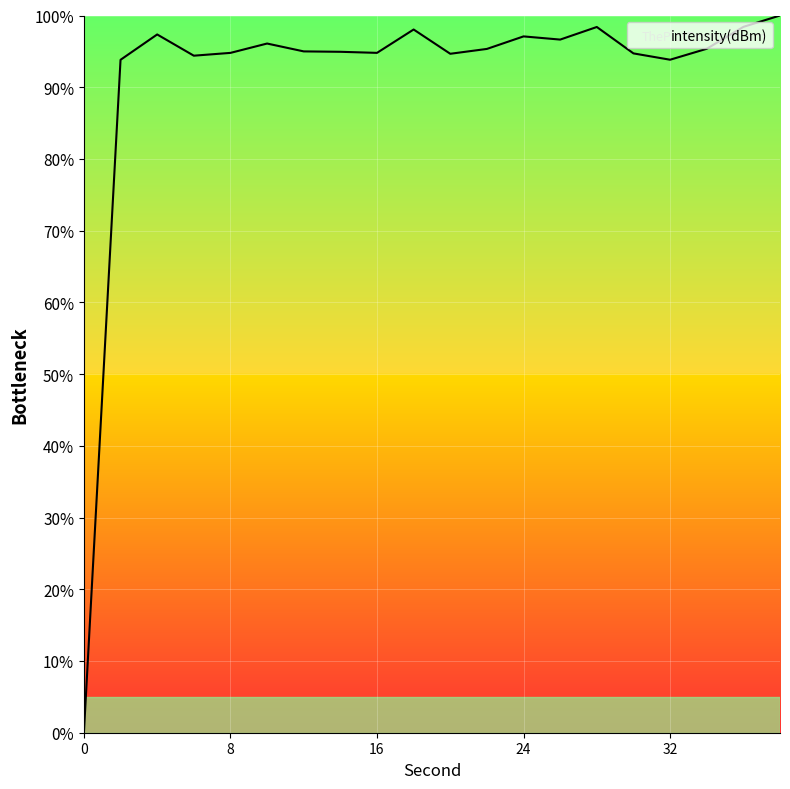

How many values are above zero?

19